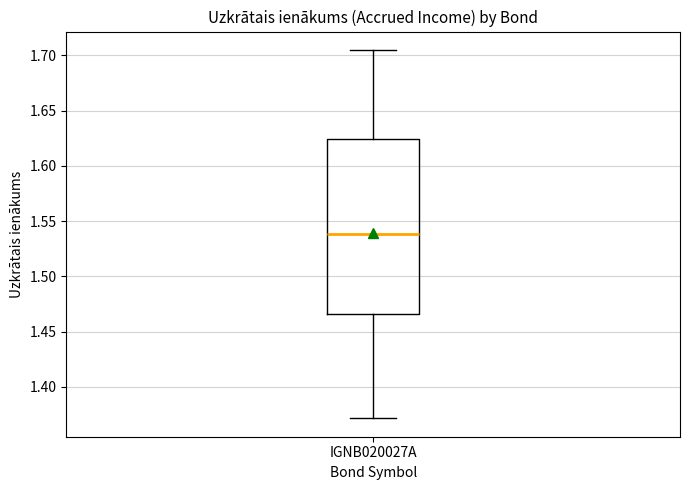

Where does the median line of the box for IGNB020027A sit on the y-axis? The values are not printed on the chart, so give them approximately, as read against the axis.

1.540